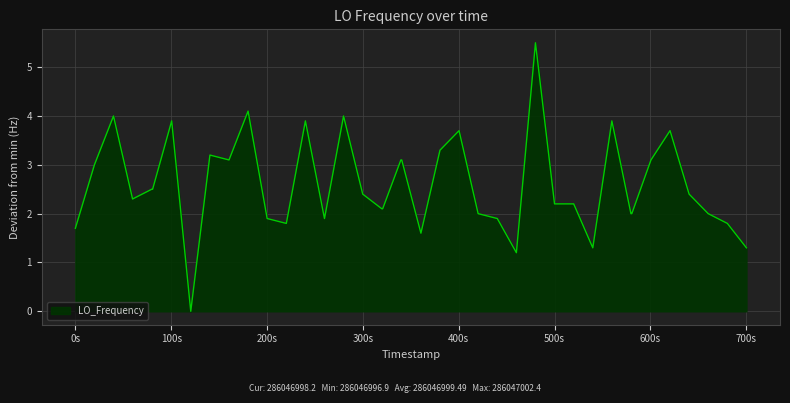

Reading left to right, transcribe all the data shown in this chart.

1.7	3.0	4.0	2.3	2.5	2.5	3.9	0.0	3.2	3.1	4.1	1.9	1.8	3.9	1.9	4.0	2.4	2.1	2.1	3.1	3.1	1.6	3.3	3.7	2.0	1.9	1.2	5.5	2.2	2.2	1.3	3.9	2.0	2.0	3.1	3.7	2.4	2.0	1.8	1.3